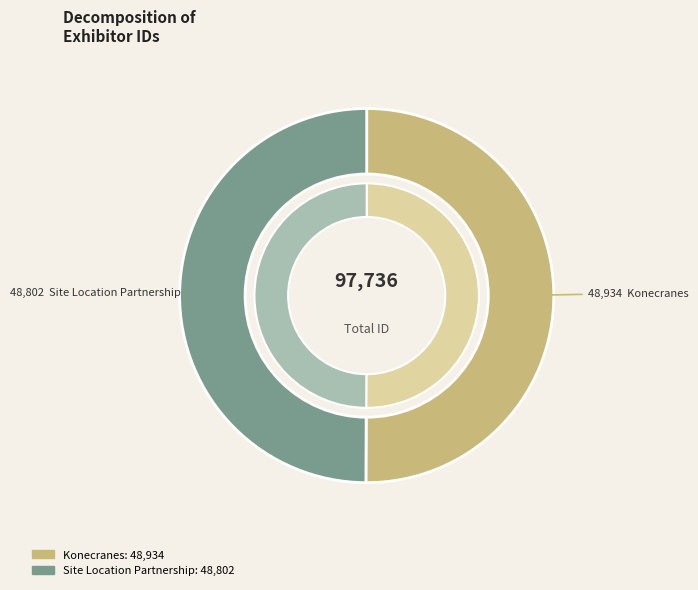

Between Site Location Partnership and Konecranes, which is larger?

Konecranes